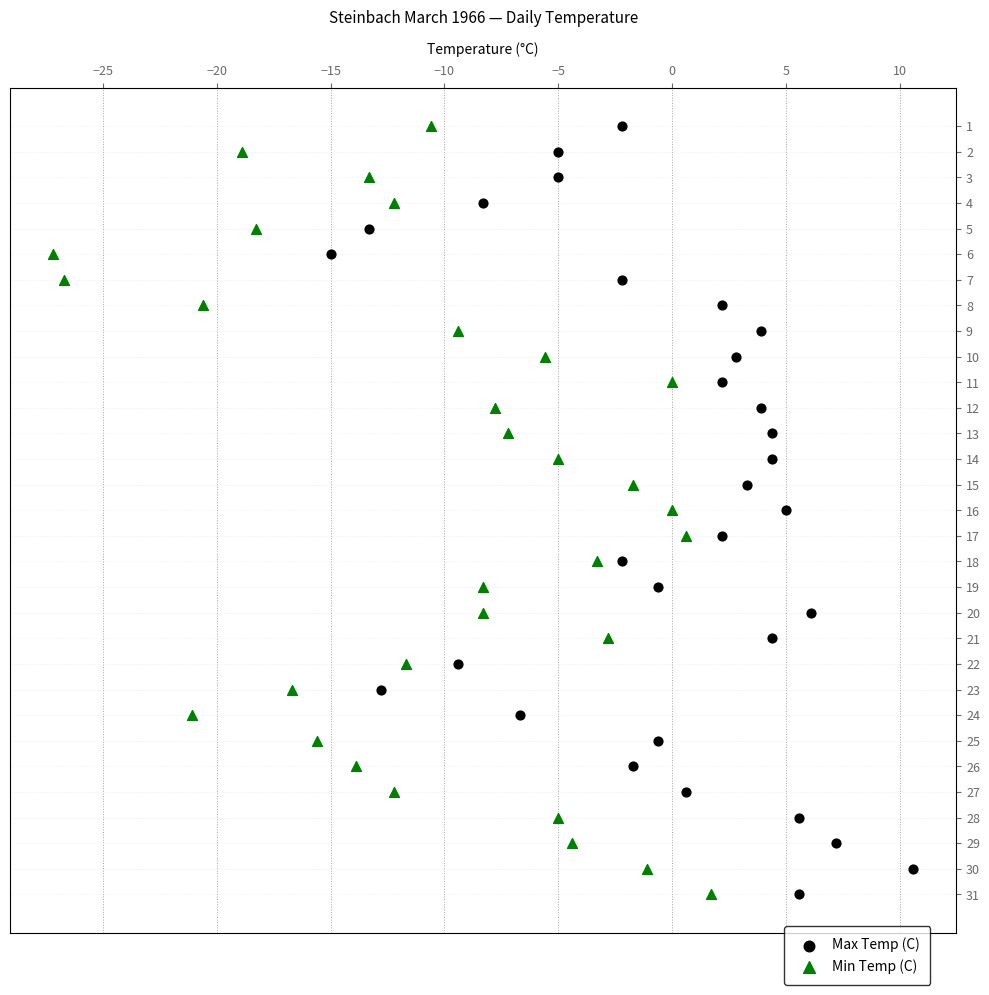

What are all the series names shown in the legend?

Max Temp (C), Min Temp (C)